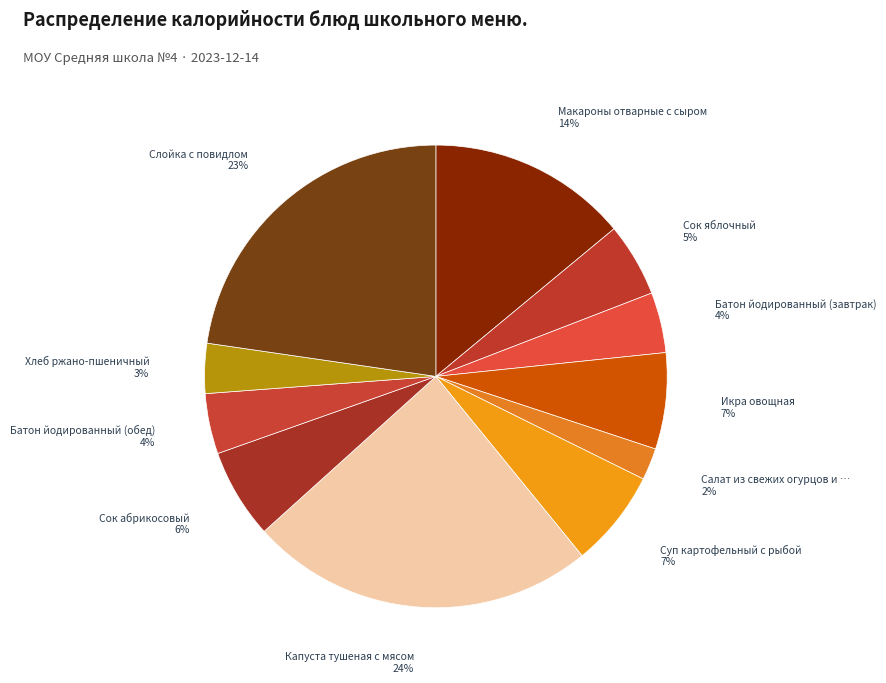

Which category has the smallest portion of the pie?

Салат из свежих огурцов и помидоров